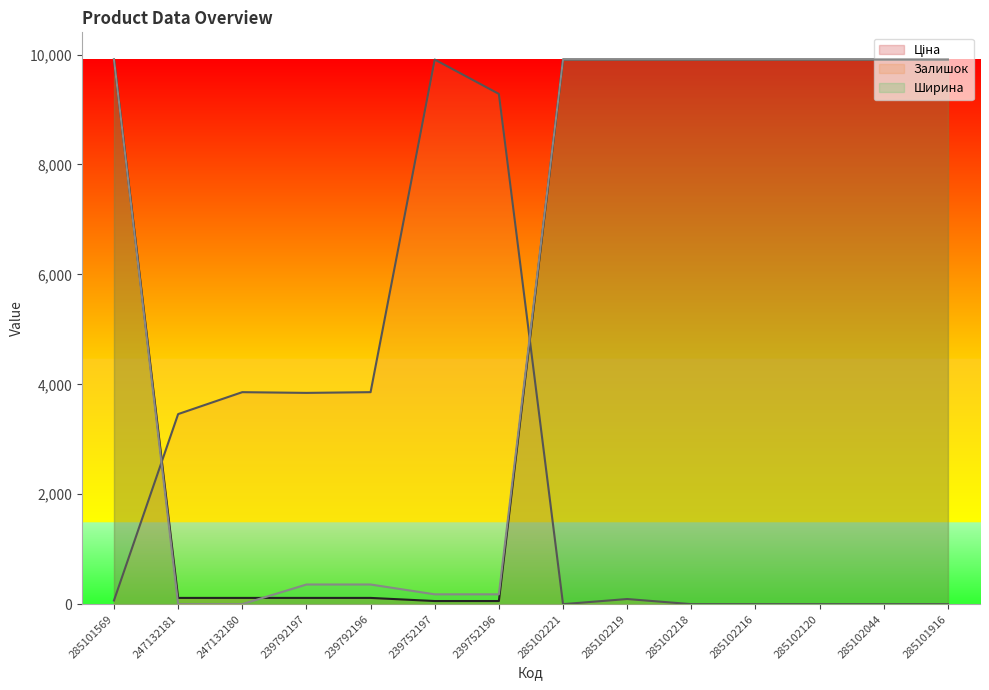

What is the value of the Ширина point at the 1st from the left?

9908.5